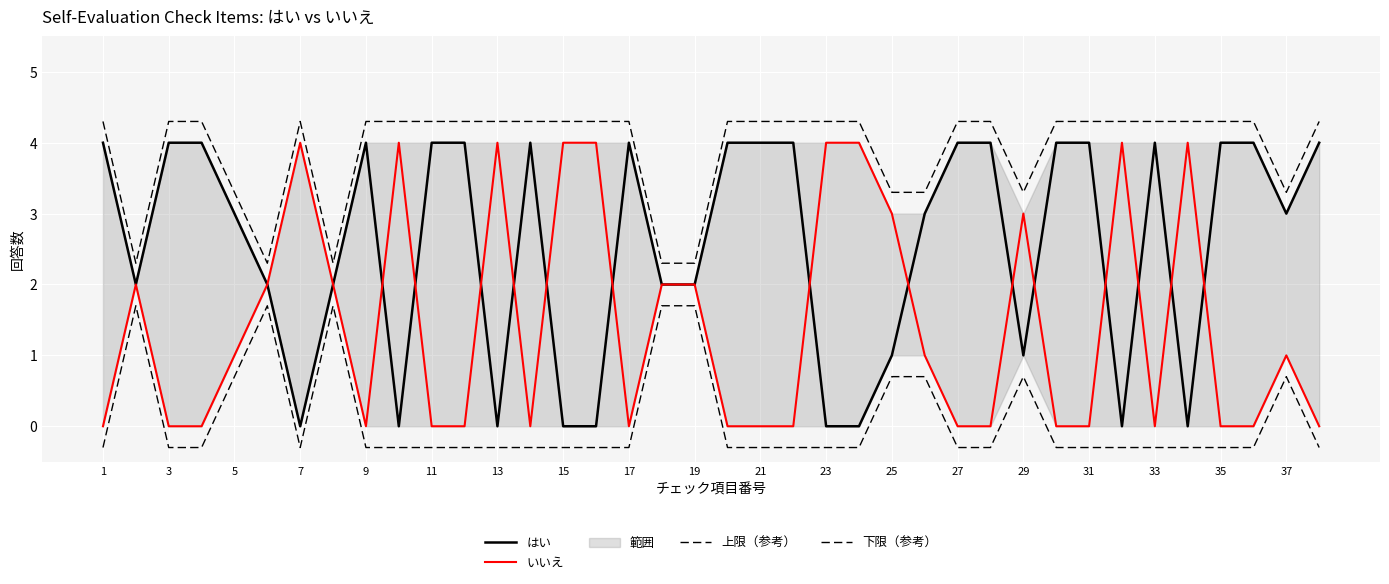

True or false: はい and 上限（参考） cross at least once.

False